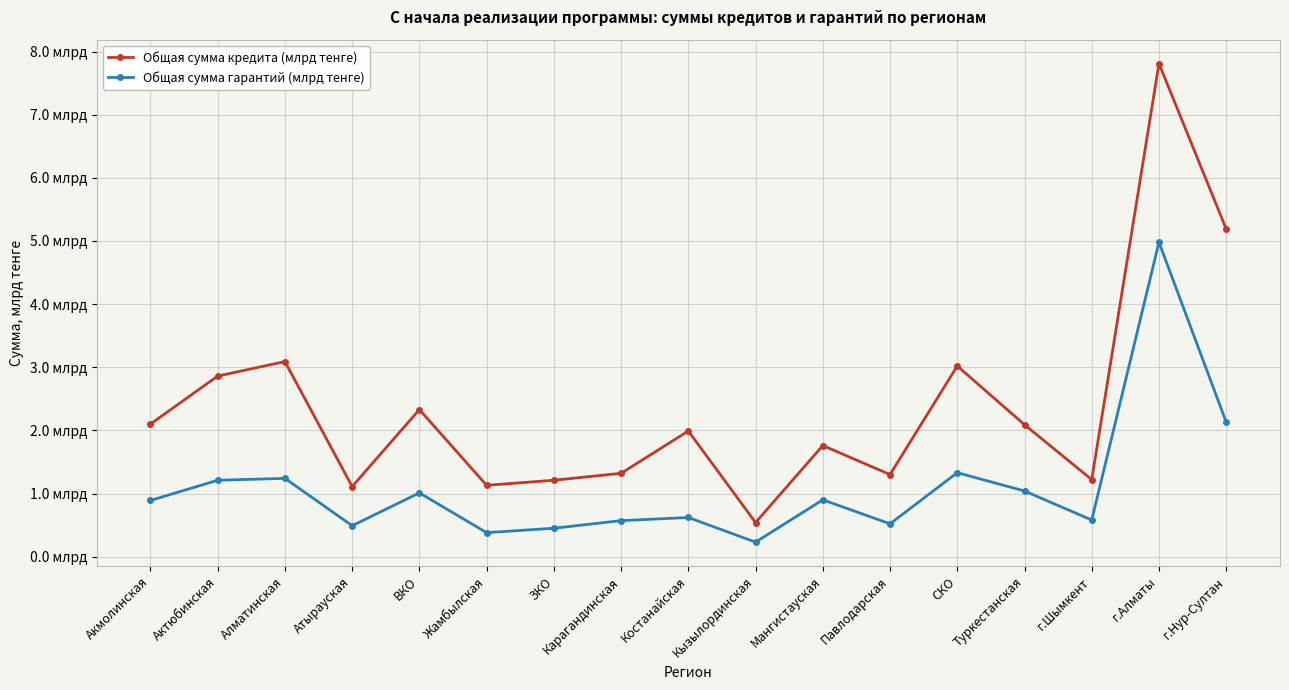

Does the chart have visible grid lines?

Yes